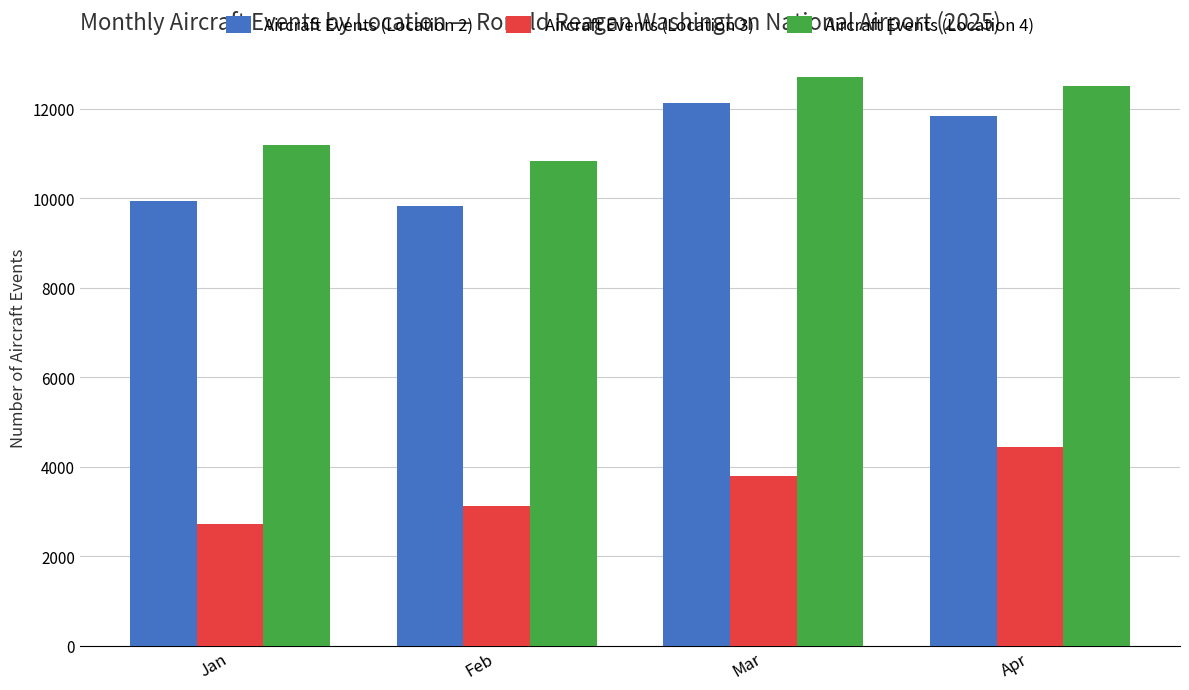

Reading left to right, list all the values displayed in this chart.

Aircraft Events (Location 2): 9939	9817	12119	11849
Aircraft Events (Location 3): 2726	3126	3793	4447
Aircraft Events (Location 4): 11187	10823	12711	12500